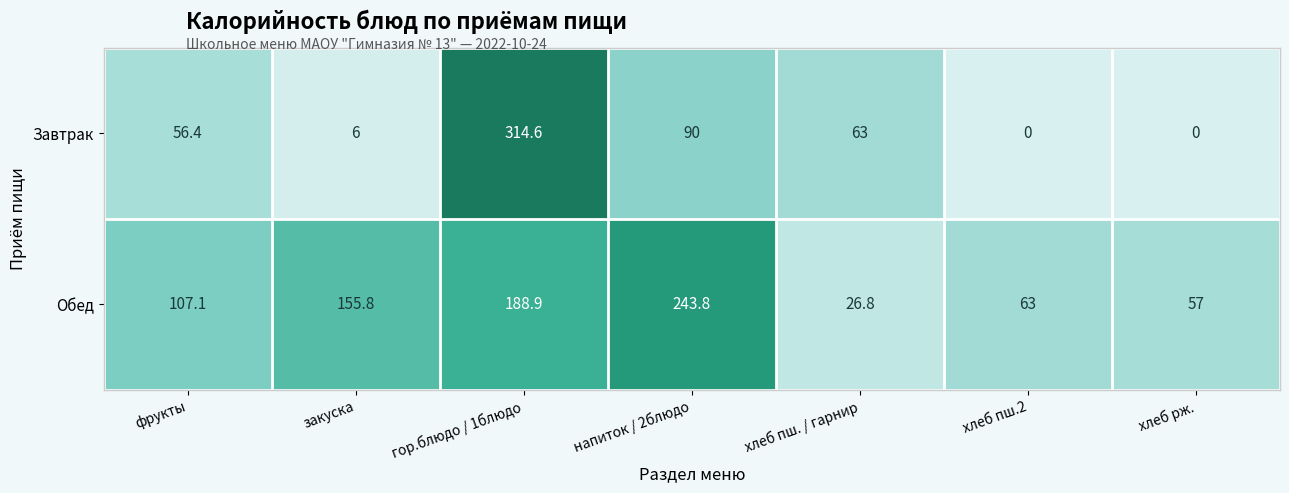

At which category is the sum across all series the highest?

гор.блюдо / 1блюдо